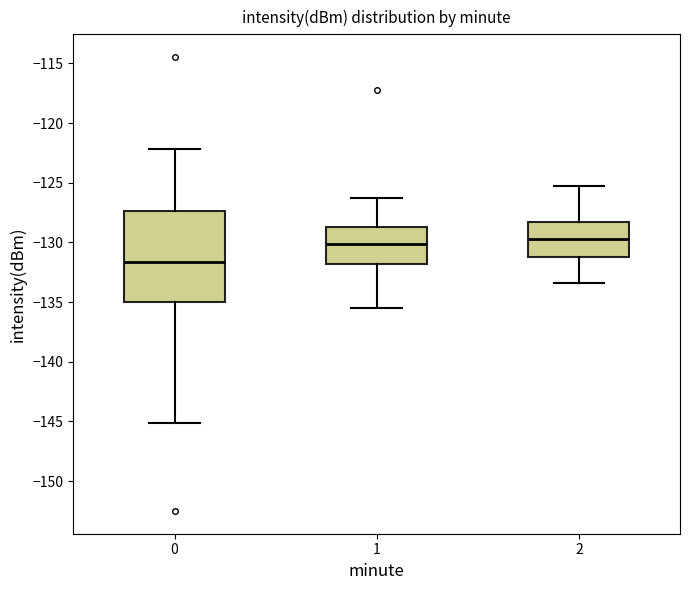

Where does the median line of the box at x = 2 sit on the y-axis? The values are not printed on the chart, so give them approximately, as read against the axis.

-129.5